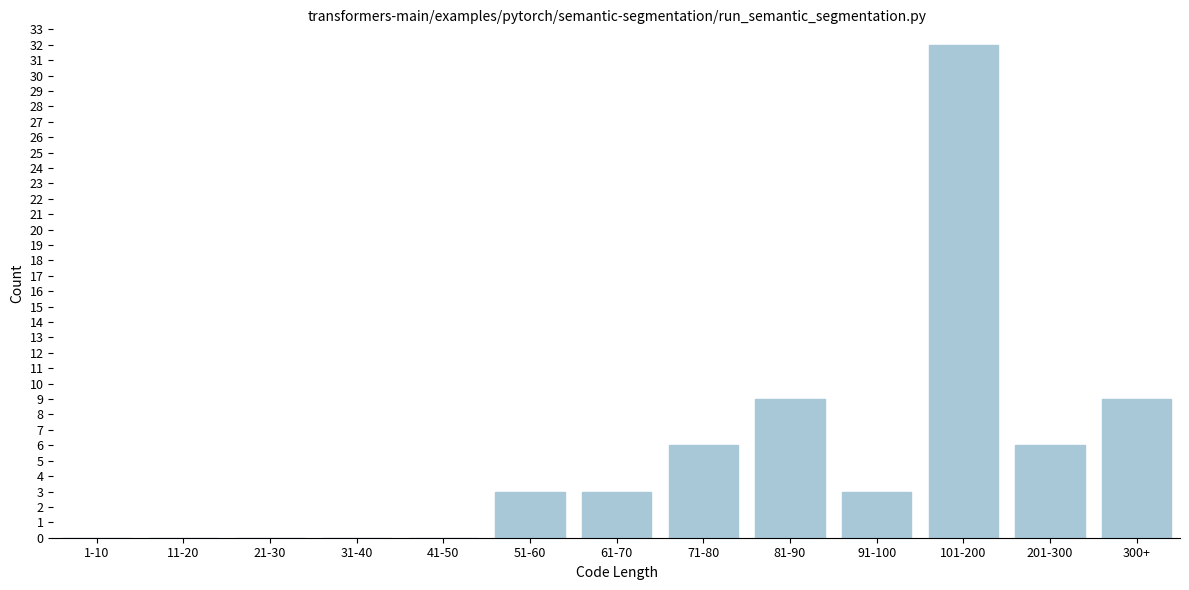

Reading left to right, extract all data points from this chart.

1-10=0	11-20=0	21-30=0	31-40=0	41-50=0	51-60=3	61-70=3	71-80=6	81-90=9	91-100=3	101-200=32	201-300=6	300+=9